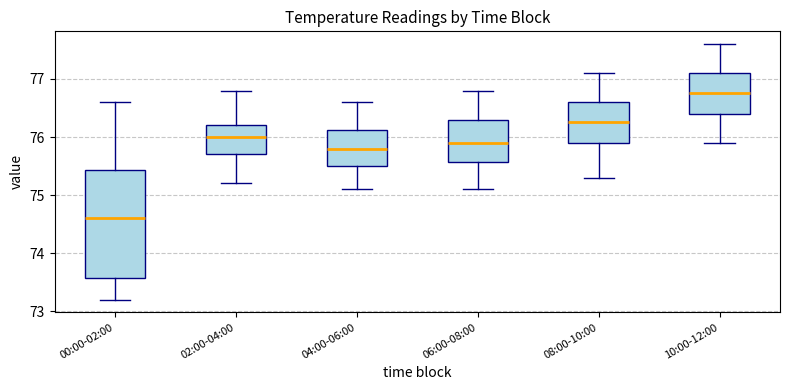

Reading left to right, read every box against the y-axis: the position of its median line, the range the box covers, and the ends of its whiskers. The values are not printed on the chart, so give them approximately, as read against the axis.

00:00-02:00: median 74.6, box 73.6 to 75.4, whiskers 73.2 to 76.6
02:00-04:00: median 76.0, box 75.7 to 76.2, whiskers 75.2 to 76.8
04:00-06:00: median 75.8, box 75.5 to 76.1, whiskers 75.1 to 76.6
06:00-08:00: median 75.9, box 75.6 to 76.3, whiskers 75.1 to 76.8
08:00-10:00: median 76.3, box 75.9 to 76.6, whiskers 75.3 to 77.1
10:00-12:00: median 76.8, box 76.4 to 77.1, whiskers 75.9 to 77.6